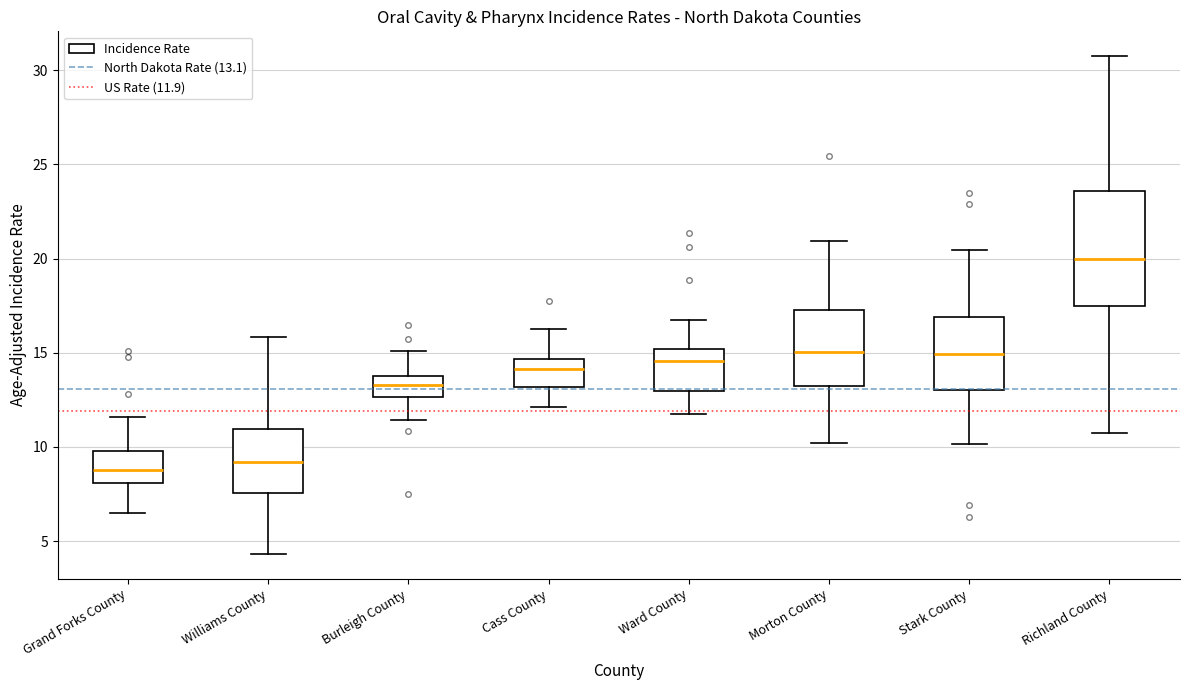

Where is the lower edge of the box for Grand Forks County on the y-axis? The values are not printed on the chart, so give them approximately, as read against the axis.

8.0